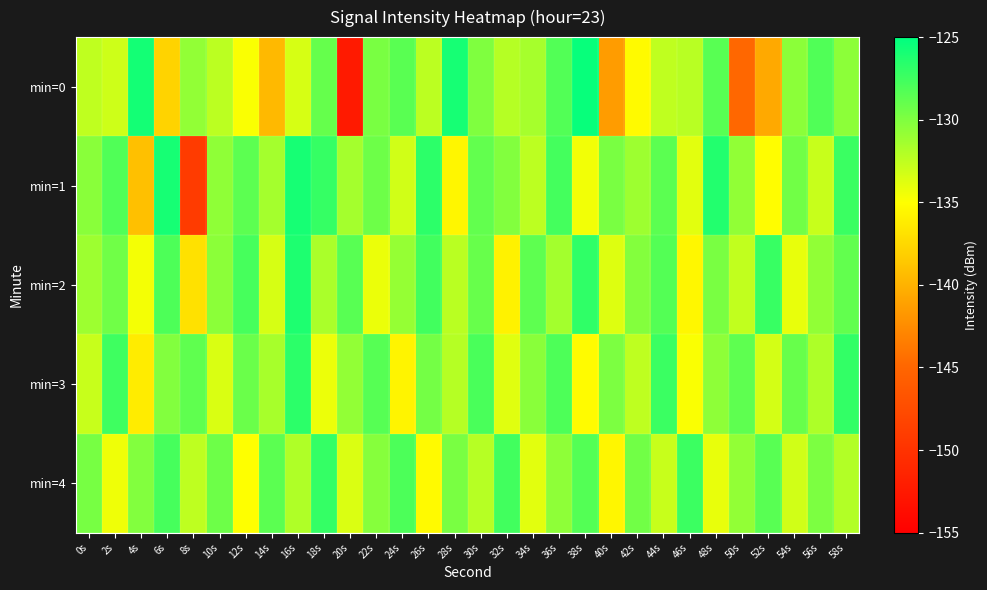

Reading left to right, extract all data points from this chart.

min=0: 0s=-132.5	2s=-133.1	4s=-125.8	6s=-137.9	8s=-130.8	10s=-132.4	12s=-134.8	14s=-139.6	16s=-133.4	18s=-129.0	20s=-152.4	22s=-129.8	24s=-128.5	26s=-132.4	28s=-125.9	30s=-130.0	32s=-132.1	34s=-131.6	36s=-128.2	38s=-125.3	40s=-141.4	42s=-135.3	44s=-132.5	46s=-132.2	48s=-128.5	50s=-144.9	52s=-140.6	54s=-130.5	56s=-128.2	58s=-130.5
min=1: 0s=-130.4	2s=-128.2	4s=-139.1	6s=-125.9	8s=-149.1	10s=-130.7	12s=-128.7	14s=-131.5	16s=-125.9	18s=-127.2	20s=-131.5	22s=-129.3	24s=-133.2	26s=-126.8	28s=-135.6	30s=-128.9	32s=-130.1	34s=-132.4	36s=-127.7	38s=-134.5	40s=-129.8	42s=-131.2	44s=-128.6	46s=-133.9	48s=-126.4	50s=-130.7	52s=-135.1	54s=-129.5	56s=-132.8	58s=-127.3
min=2: 0s=-131.2	2s=-129.4	4s=-134.6	6s=-128.1	8s=-136.9	10s=-130.5	12s=-127.8	14s=-133.4	16s=-126.2	18s=-131.7	20s=-128.5	22s=-134.2	24s=-130.9	26s=-127.6	28s=-132.3	30s=-129.1	32s=-135.8	34s=-128.7	36s=-131.4	38s=-126.9	40s=-133.7	42s=-130.2	44s=-128.3	46s=-135.5	48s=-129.8	50s=-132.6	52s=-127.2	54s=-134.1	56s=-130.7	58s=-128.9
min=3: 0s=-132.8	2s=-127.5	4s=-136.2	6s=-130.1	8s=-128.8	10s=-133.5	12s=-129.2	14s=-131.6	16s=-126.7	18s=-134.3	20s=-130.8	22s=-128.4	24s=-135.7	26s=-129.6	28s=-132.1	30s=-127.9	32s=-133.8	34s=-130.4	36s=-128.1	38s=-135.2	40s=-129.9	42s=-132.5	44s=-127.3	46s=-134.8	48s=-130.6	50s=-128.7	52s=-133.3	54s=-129.1	56s=-131.8	58s=-127.0
min=4: 0s=-129.7	2s=-134.4	4s=-130.1	6s=-127.8	8s=-132.5	10s=-129.3	12s=-135.0	14s=-128.6	16s=-131.9	18s=-127.1	20s=-133.6	22s=-130.3	24s=-128.0	26s=-135.3	28s=-129.8	30s=-132.2	32s=-127.6	34s=-133.9	36s=-130.6	38s=-128.3	40s=-135.6	42s=-129.5	44s=-132.8	46s=-127.4	48s=-134.1	50s=-130.8	52s=-128.5	54s=-133.2	56s=-129.9	58s=-132.0